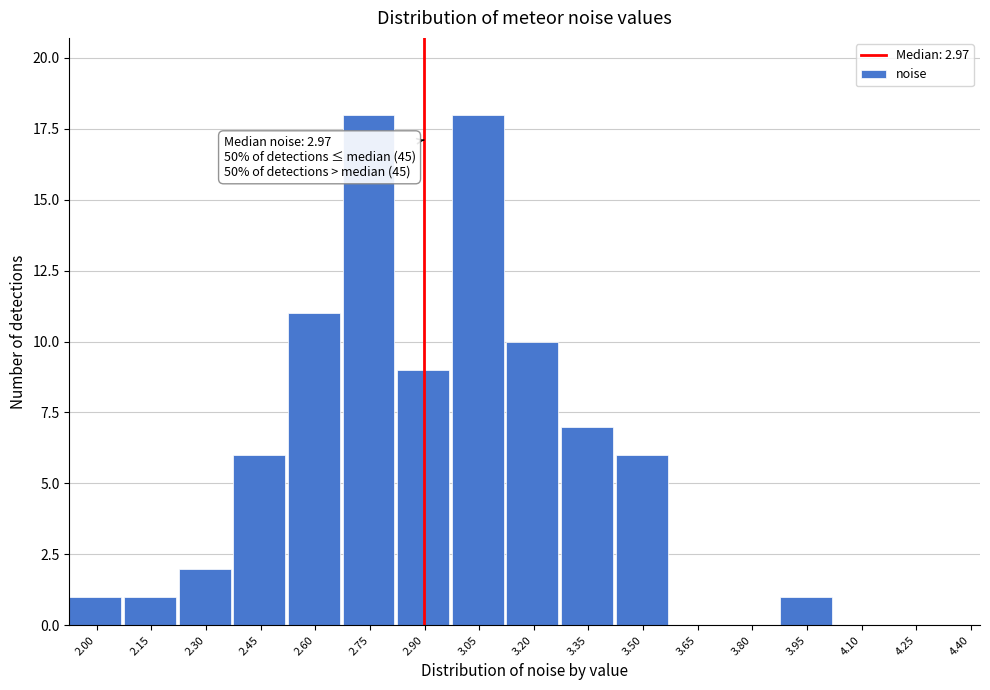

Reading left to right, what are all the values shown in this chart?

2.00=1	2.15=1	2.30=2	2.45=6	2.60=11	2.75=18	2.90=9	3.05=18	3.20=10	3.35=7	3.50=6	3.65=0	3.80=0	3.95=1	4.10=0	4.25=0	4.40=0